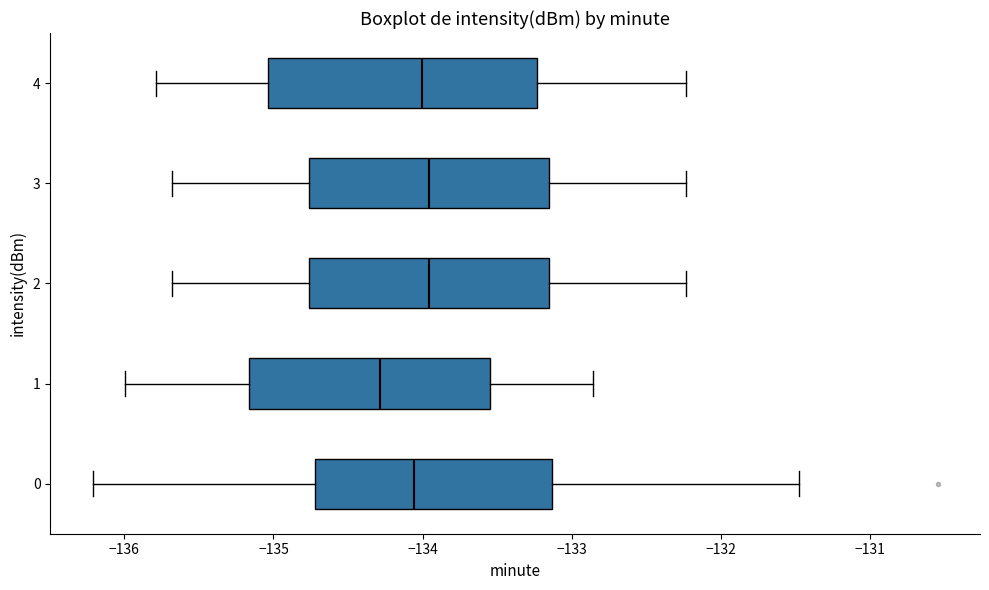

Which box's median line is the furthest to the left?

1